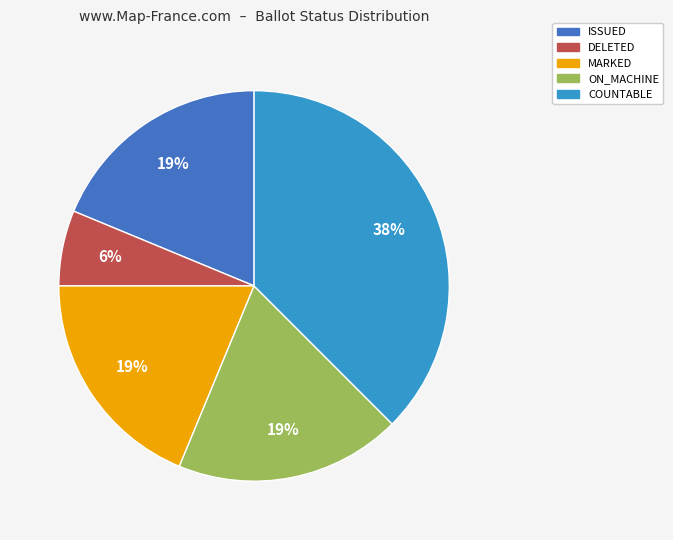

Approximately how many times larger is the value at DELETED compared to ISSUED?

0.3